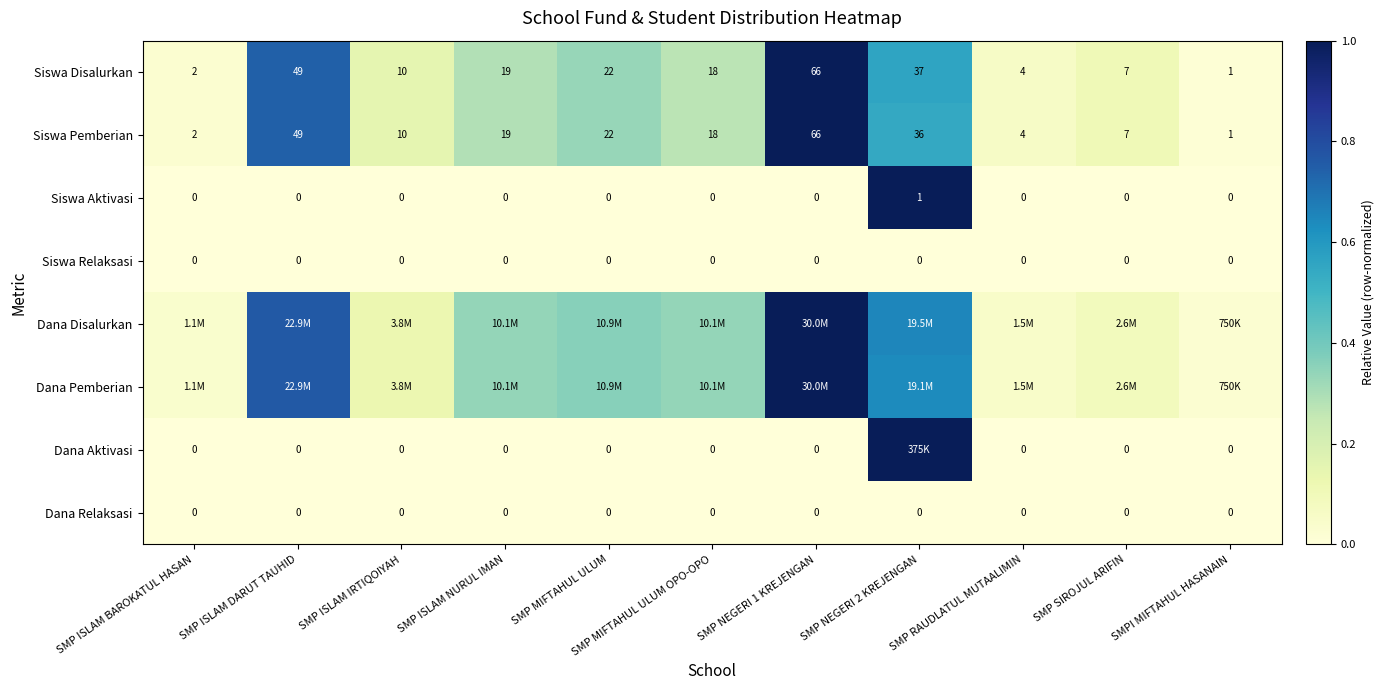

Is the value of Siswa Pemberian at SMP NEGERI 1 KREJENGAN greater than the value of Siswa Relaksasi at SMP NEGERI 1 KREJENGAN?

Yes